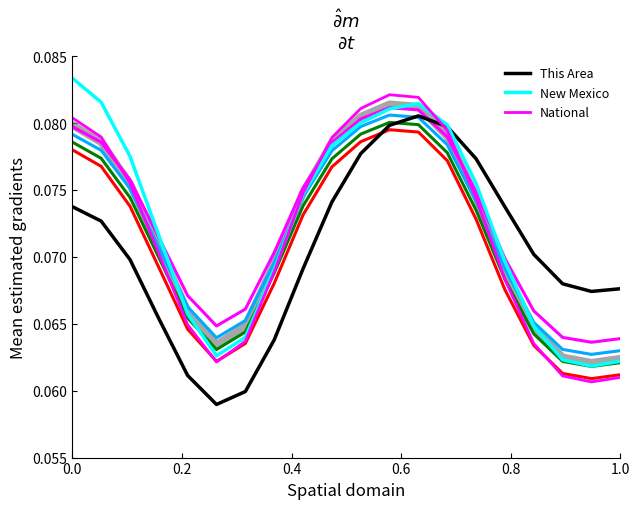

Which series has the largest total across all categories?

New Mexico